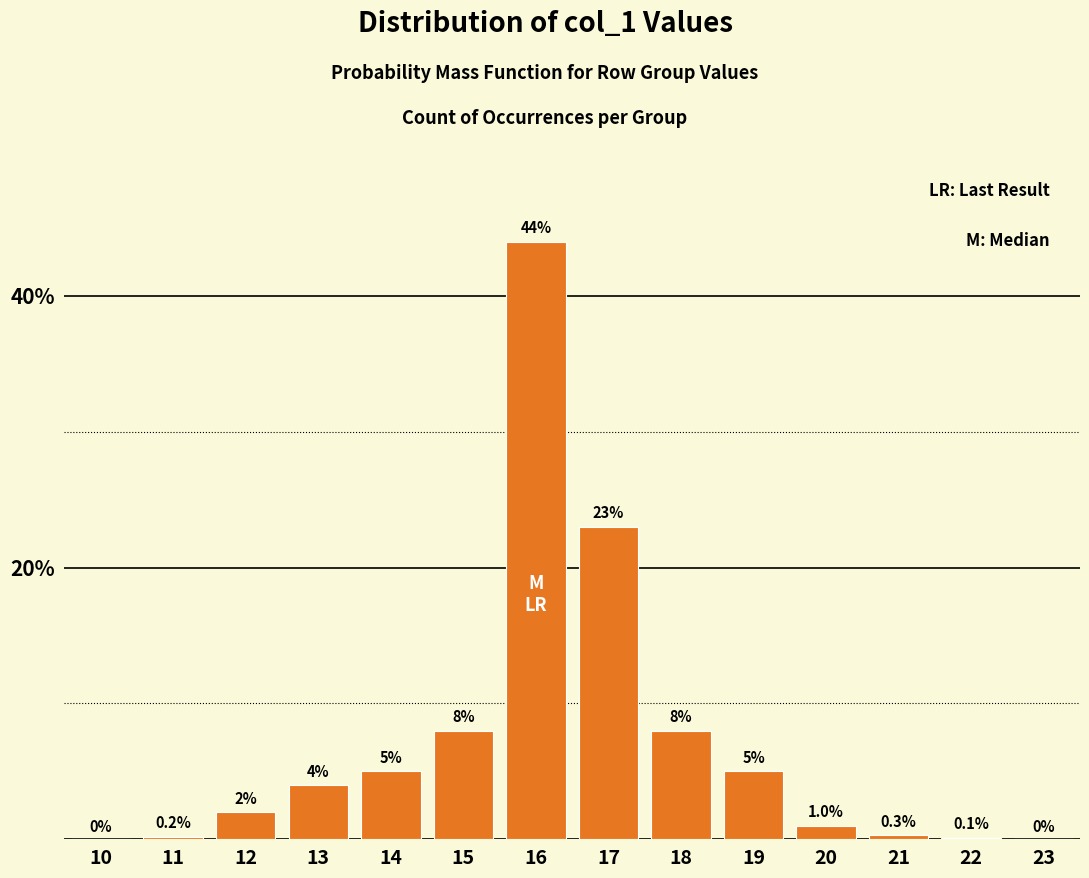

Reading right to left, extract all data points from this chart.

23=0.0	22=0.1	21=0.3	20=1.0	19=5.0	18=8.0	17=23.0	16=44.0	15=8.0	14=5.0	13=4.0	12=2.0	11=0.2	10=0.0